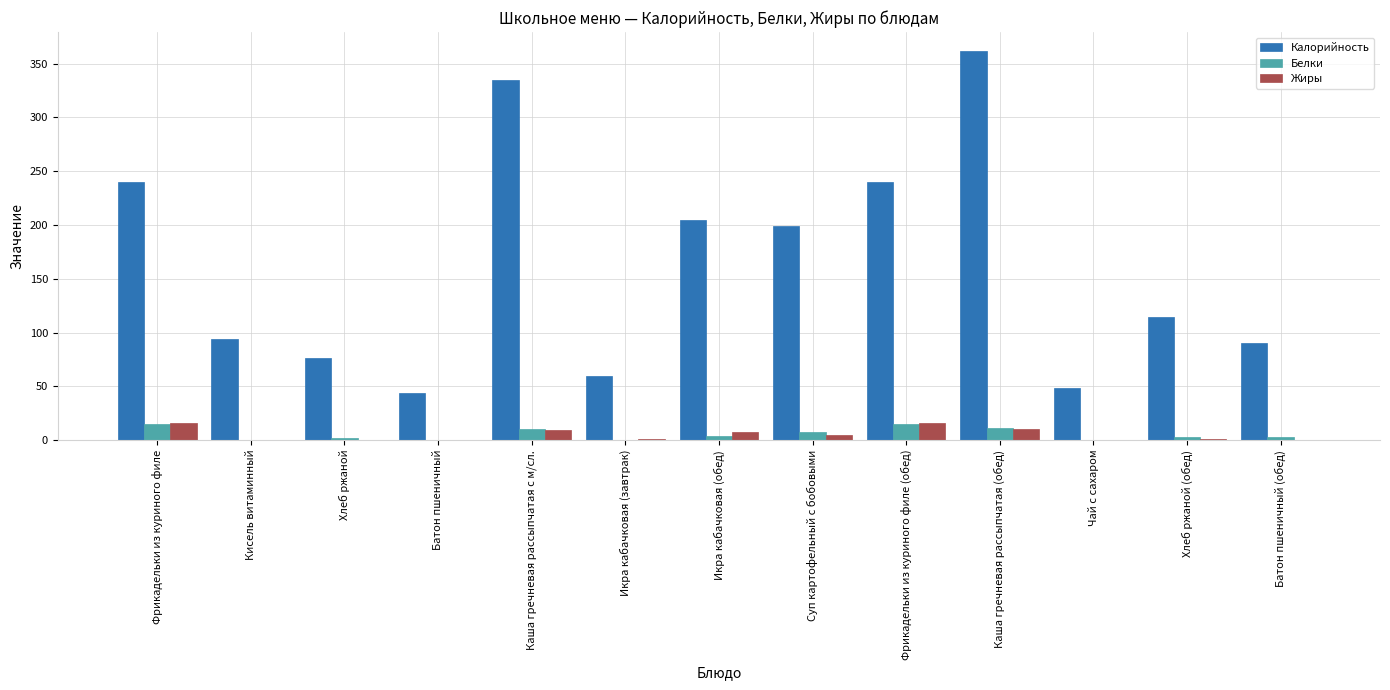

At which label does Белки first exceed 3?

Фрикадельки из куриного филе